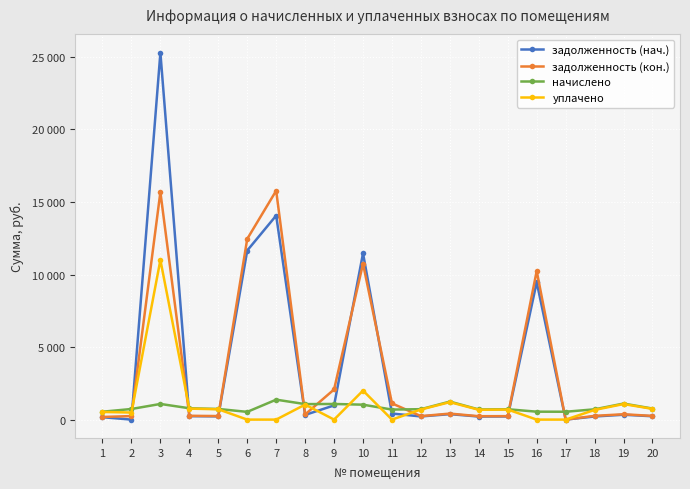

Between which two adjacent categories do задолженность (кон.) and задолженность (нач.) first intersect?

2 and 3